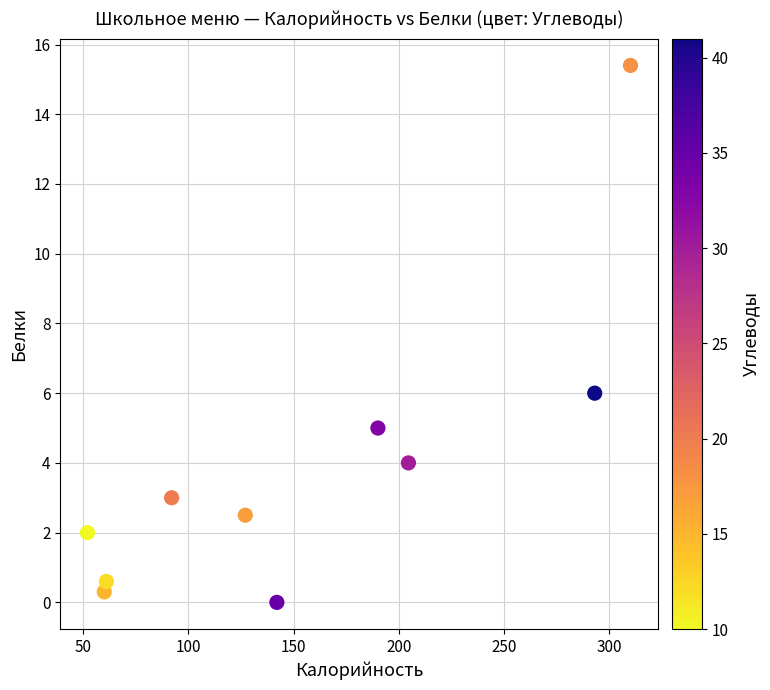

What is the range of X values (max minus min)?

258.0